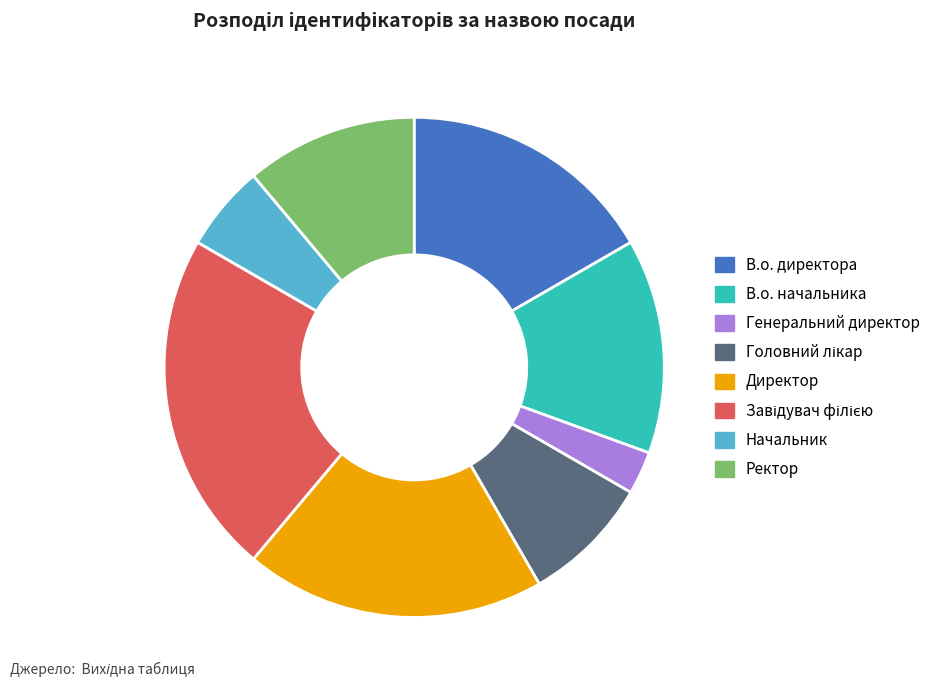

How many slices are in this pie chart?

8